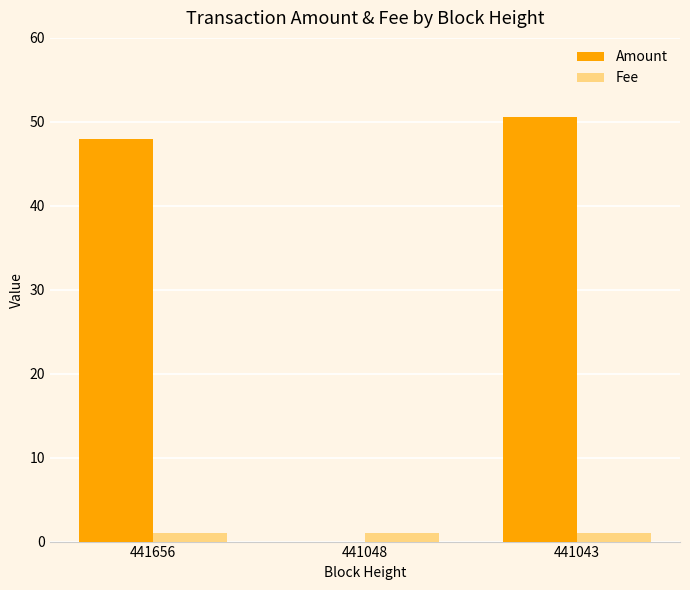

True or false: Amount has a value of 86.2 at 441656.

False